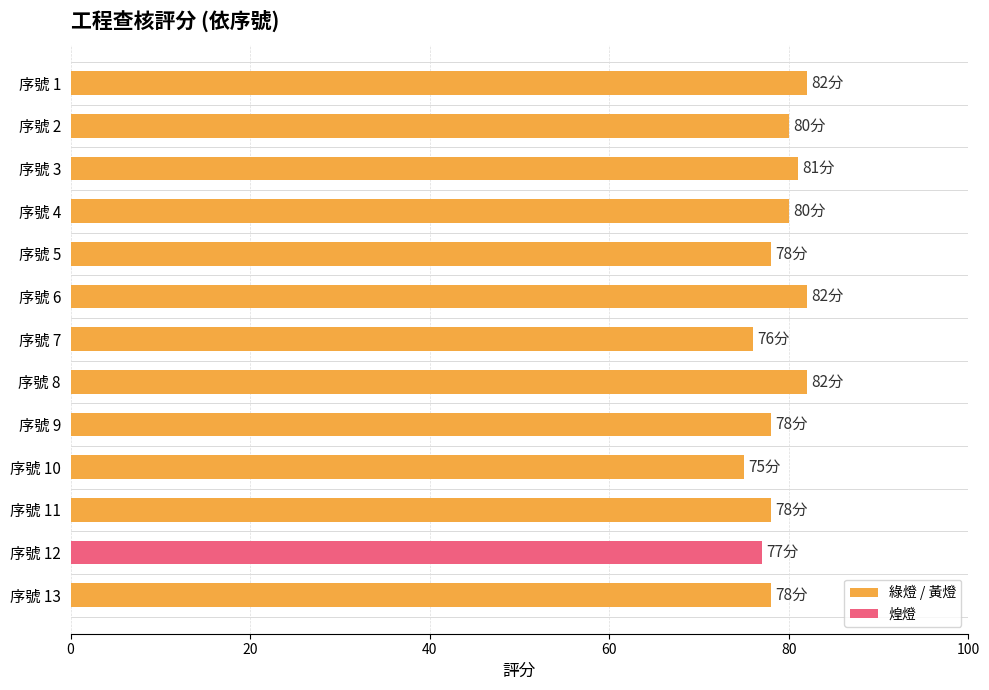

Does the chart contain any negative values?

No